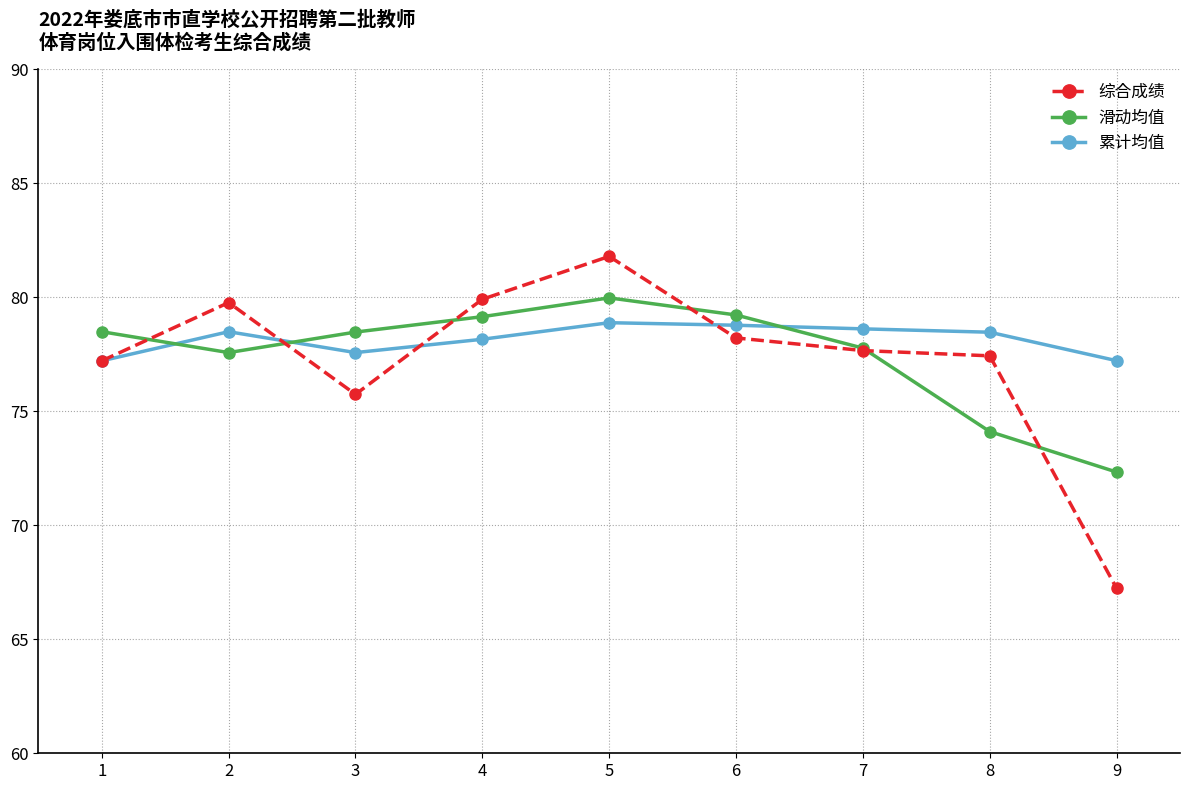

How many times do 累计均值 and 滑动均值 cross each other?

3